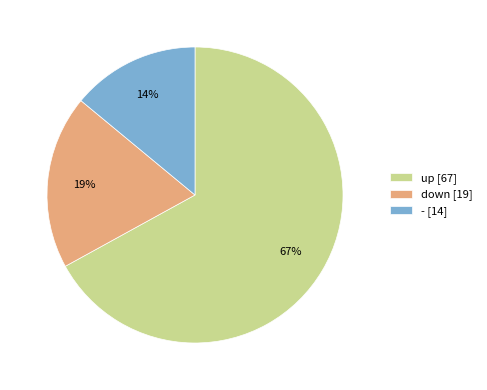

How many segments does this pie chart have?

3